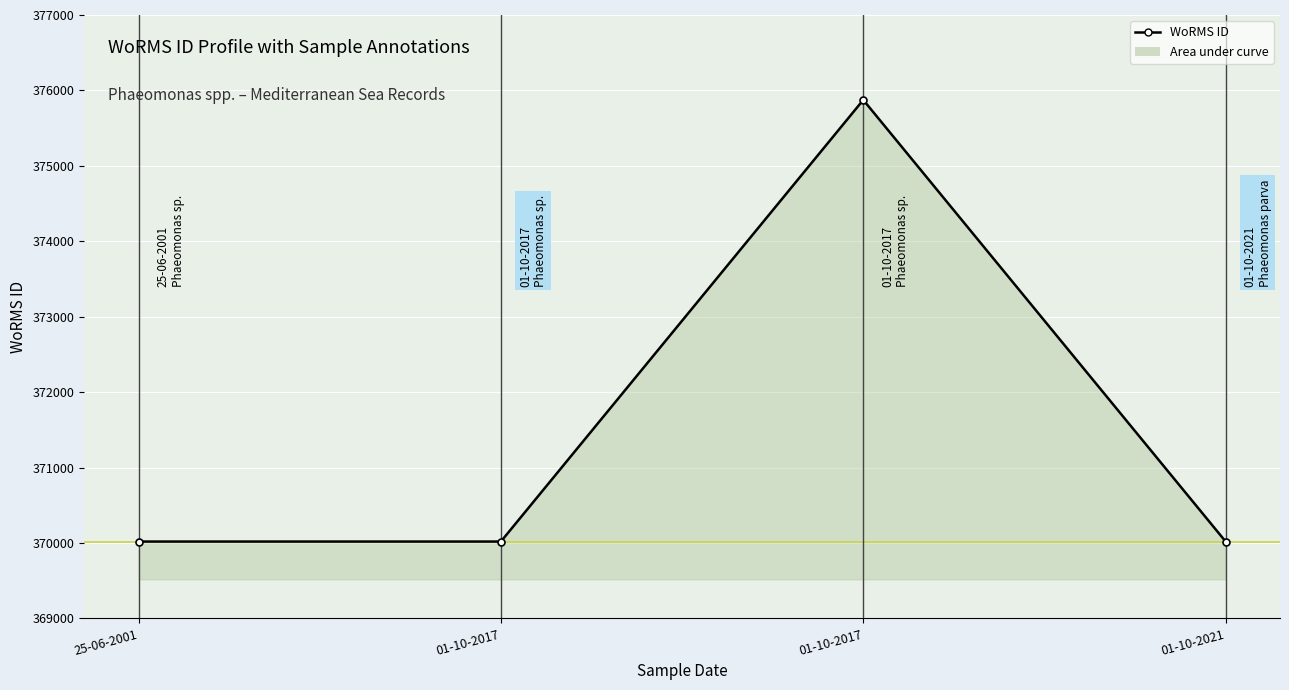

Reading left to right, what are all the values shown in this chart?

370019	370019	375874	370019